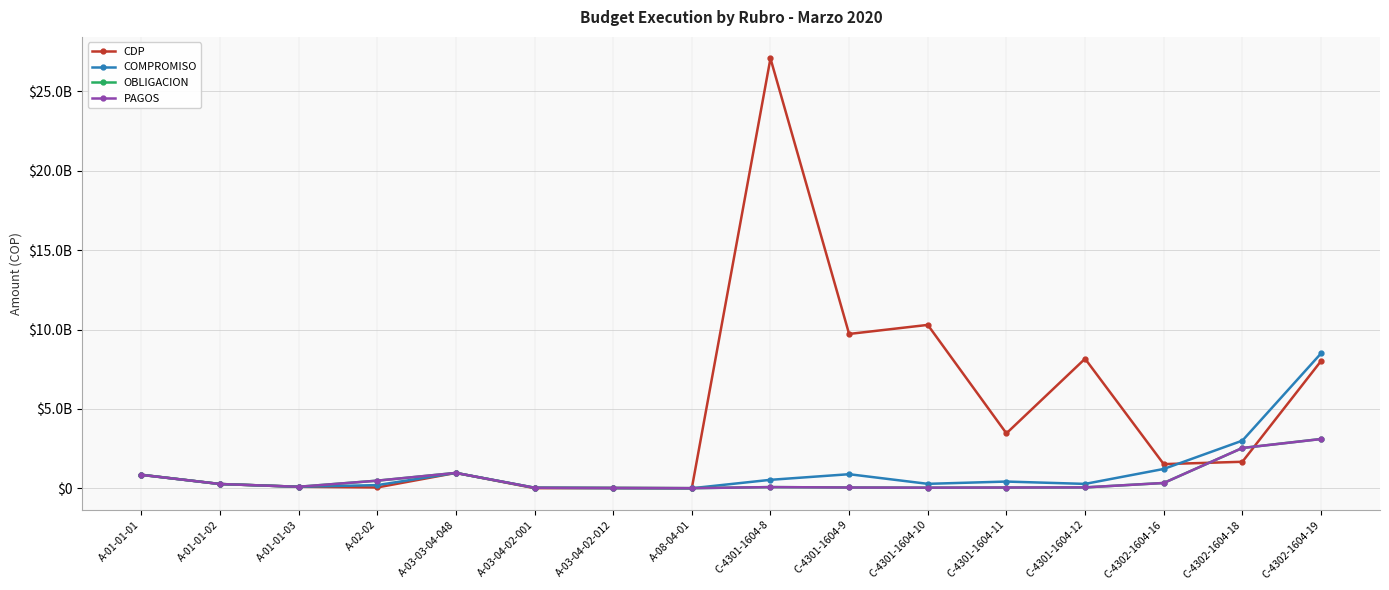

Between which two adjacent categories do CDP and OBLIGACION first intersect?

A-01-01-01 and A-01-01-02